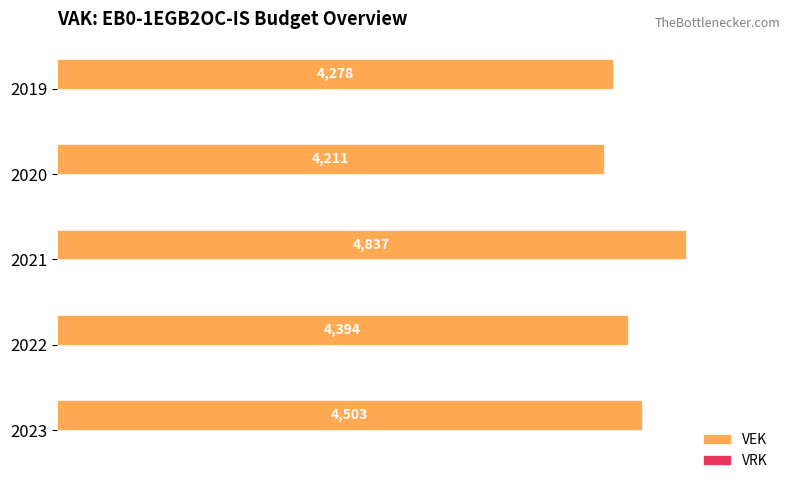

How many bars are there in total?

5